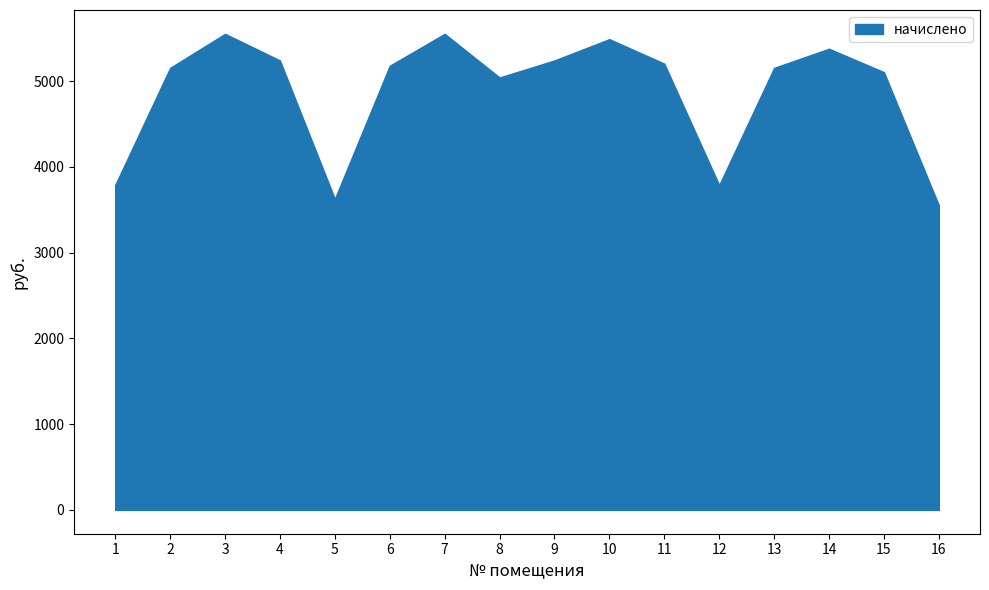

Is it true that the value at 7 is 8427.1?

False